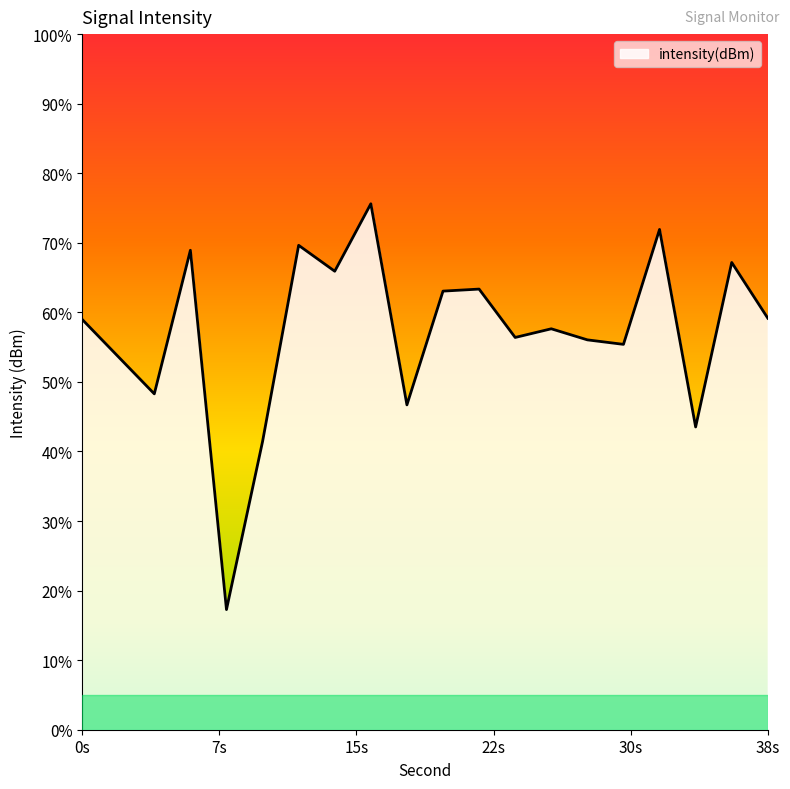

At which category does the data reach its first local valley?

4